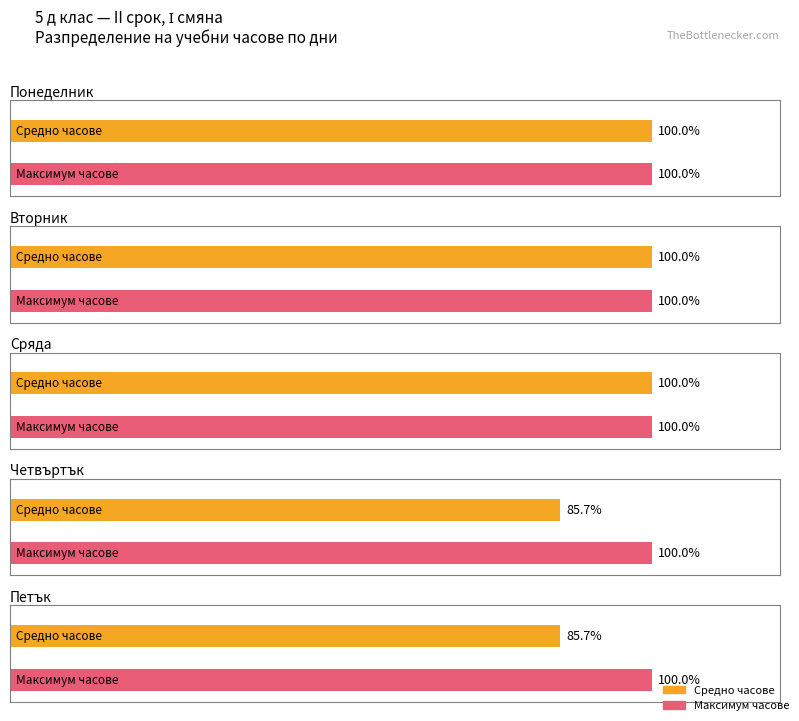

Are the bars grouped side by side (vs. stacked)?

Yes